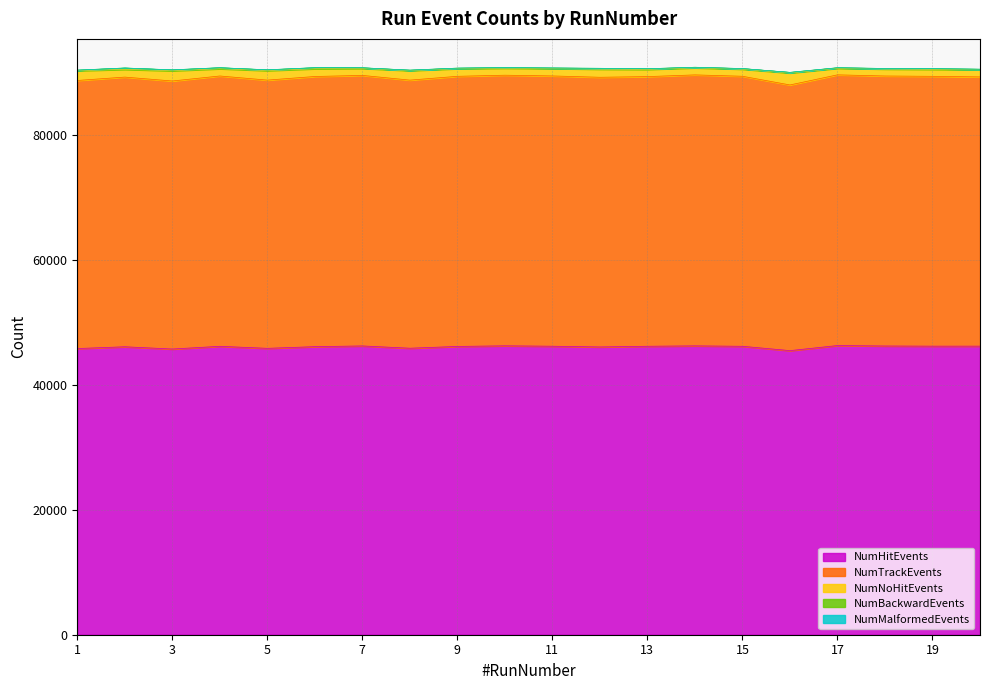

What is the lowest value of the NumHitEvents series?

45467